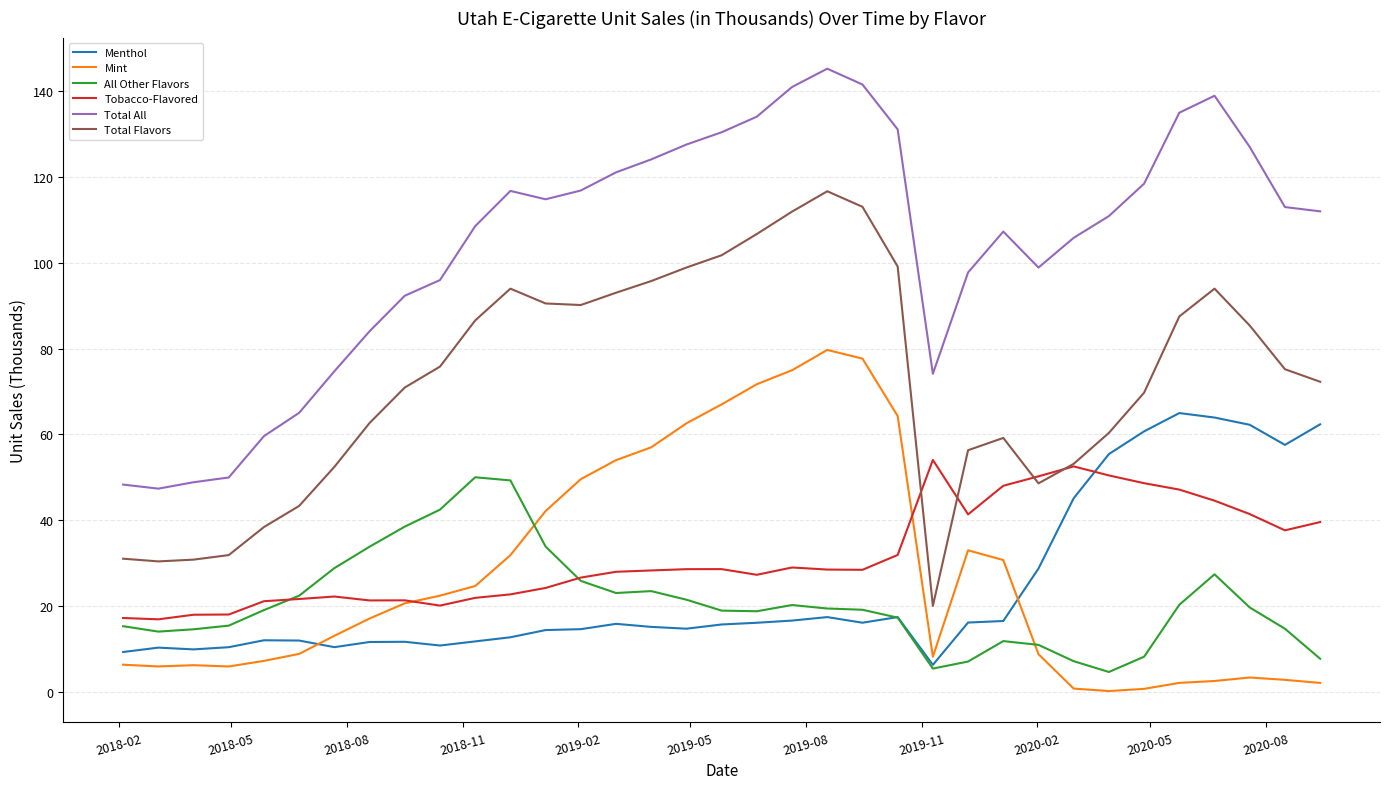

What is the greatest value displayed?

145.2